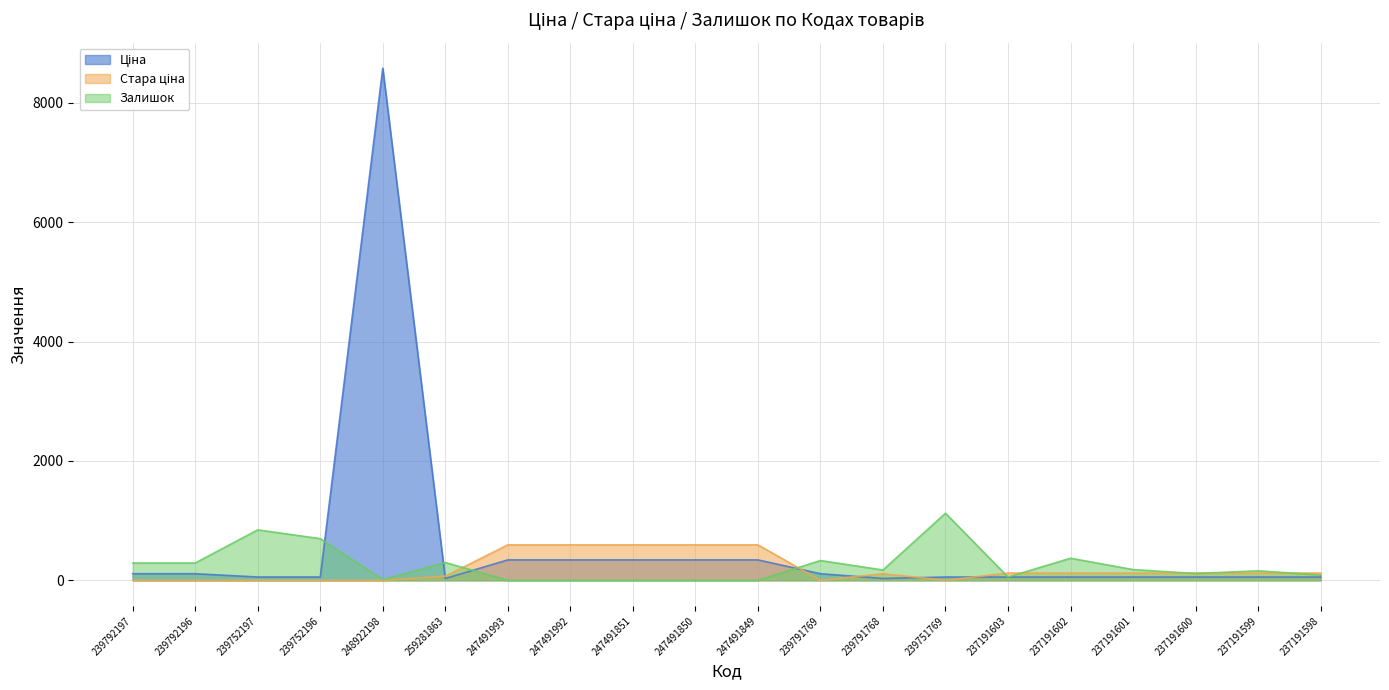

True or false: Залишок has a value of 1124.0 at 239751769.

True